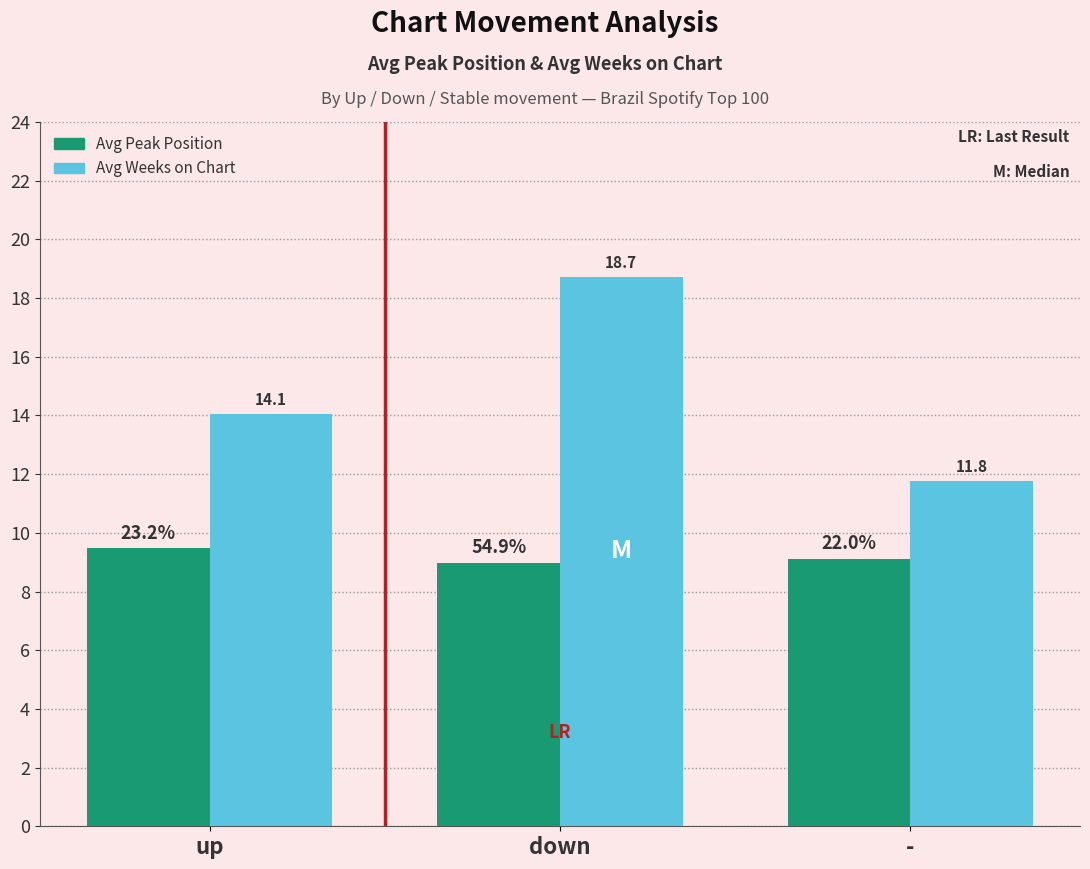

How many data points in Avg Weeks on Chart are above 14?

2